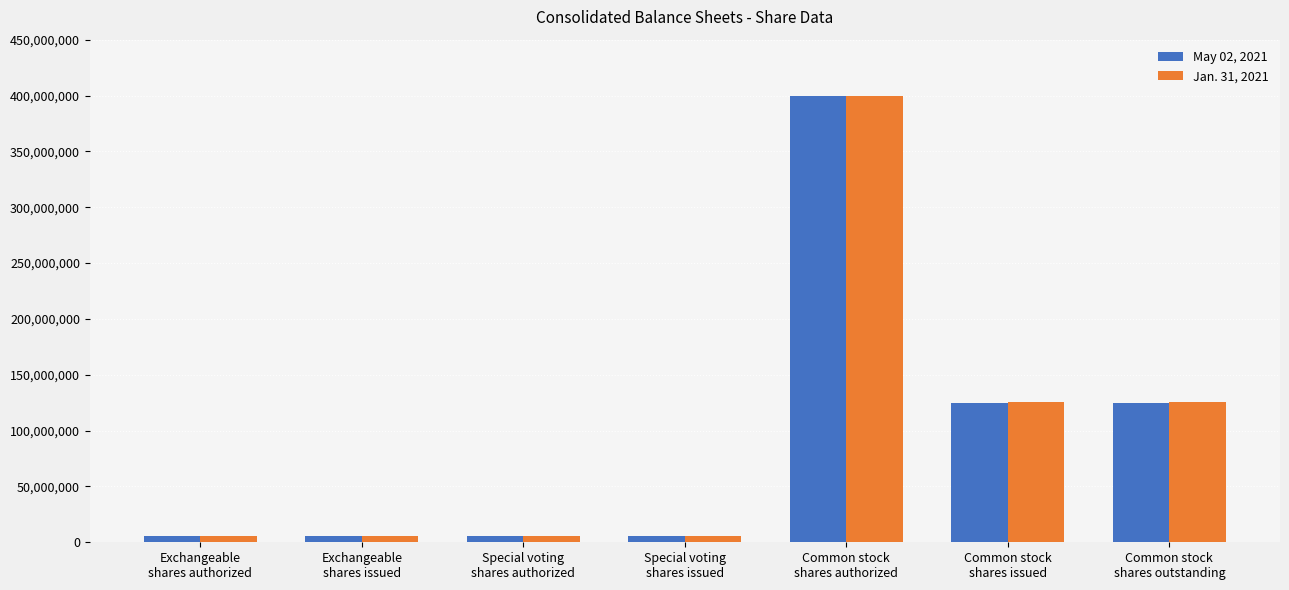

At which category is the sum across all series the highest?

Common stock
shares authorized